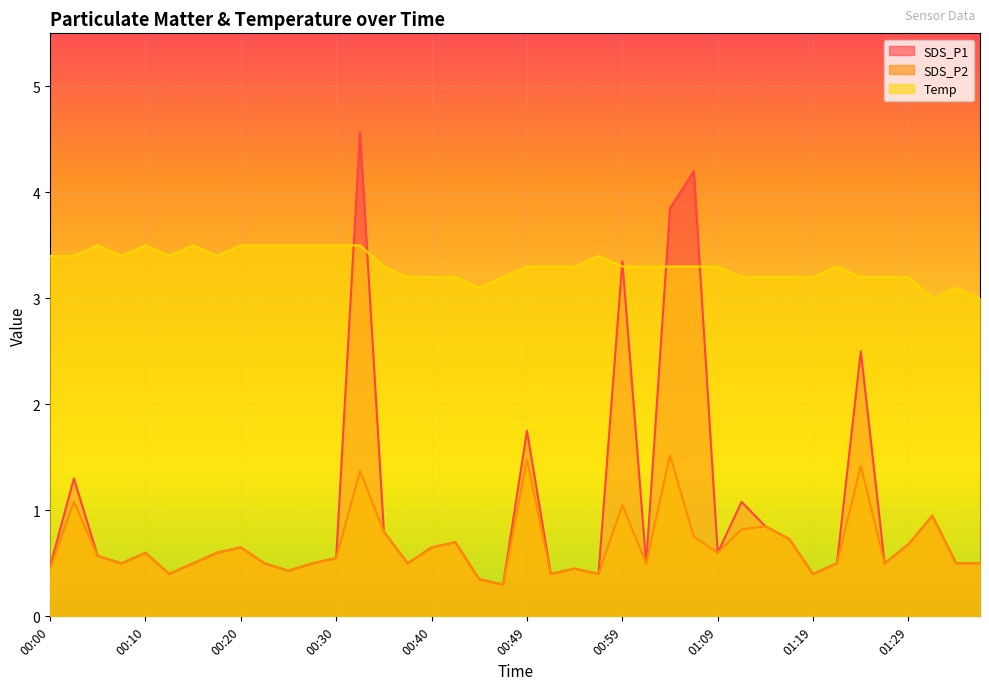

Between 00:03 and 01:31, which series saw the biggest shift?

Temp